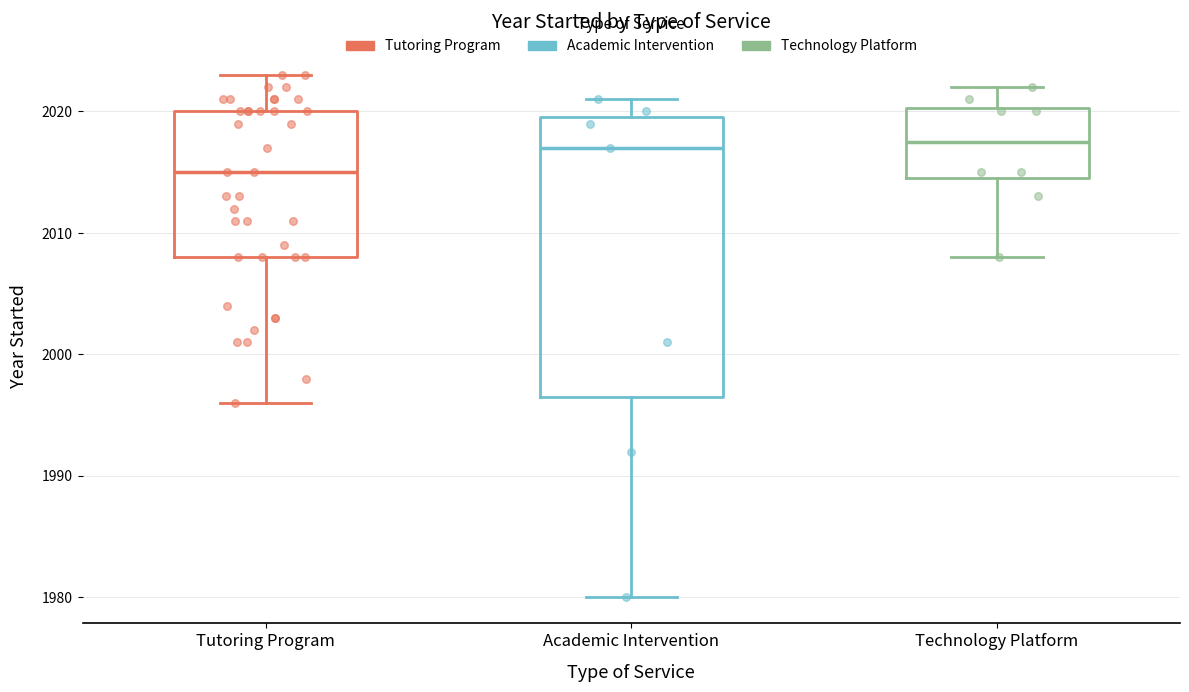

Reading left to right, read every box against the y-axis: the position of its median line, the range the box covers, and the ends of its whiskers. The values are not printed on the chart, so give them approximately, as read against the axis.

Tutoring Program: median 2015, box 2008 to 2020, whiskers 1996 to 2023
Academic Intervention: median 2017, box 1997 to 2020, whiskers 1980 to 2021
Technology Platform: median 2018, box 2015 to 2020, whiskers 2008 to 2022